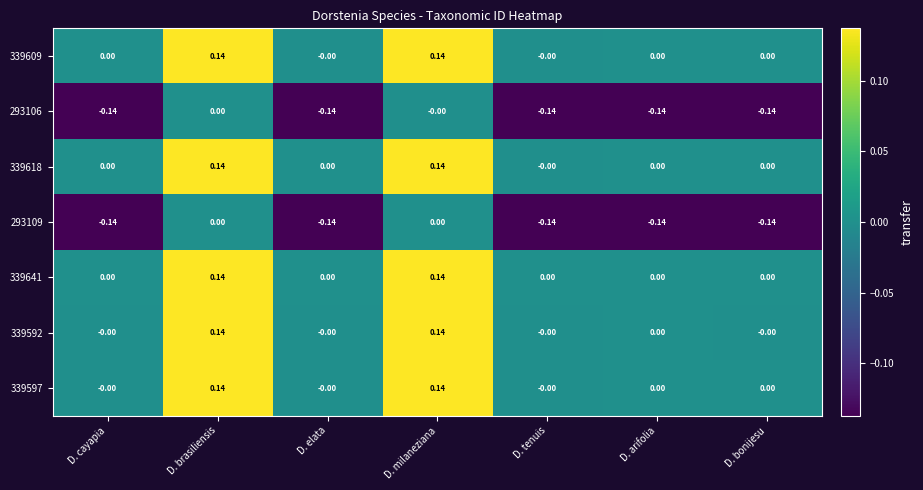

How many series are shown in this chart?

7